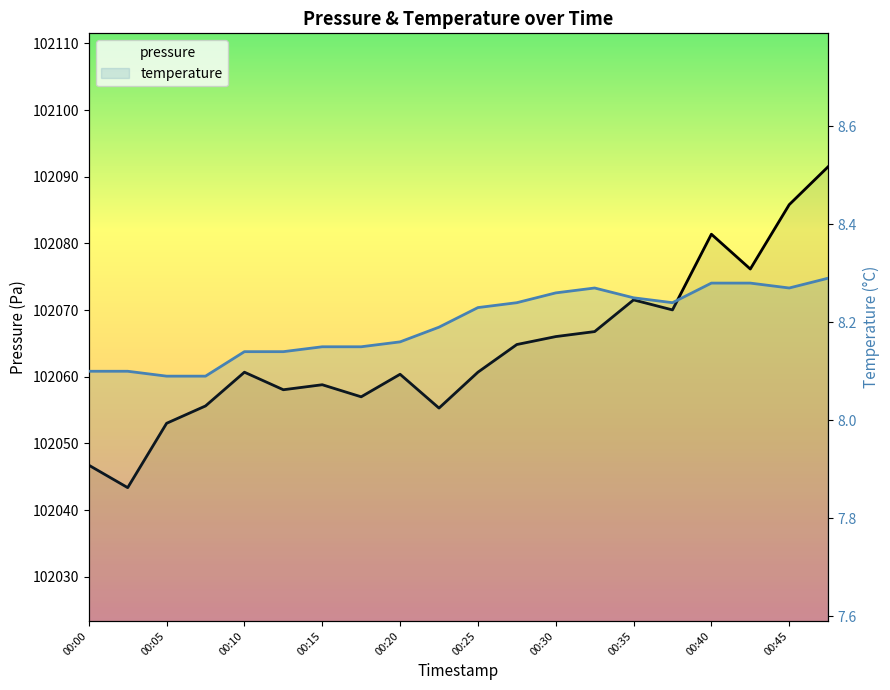

True or false: pressure and temperature cross at least once.

False